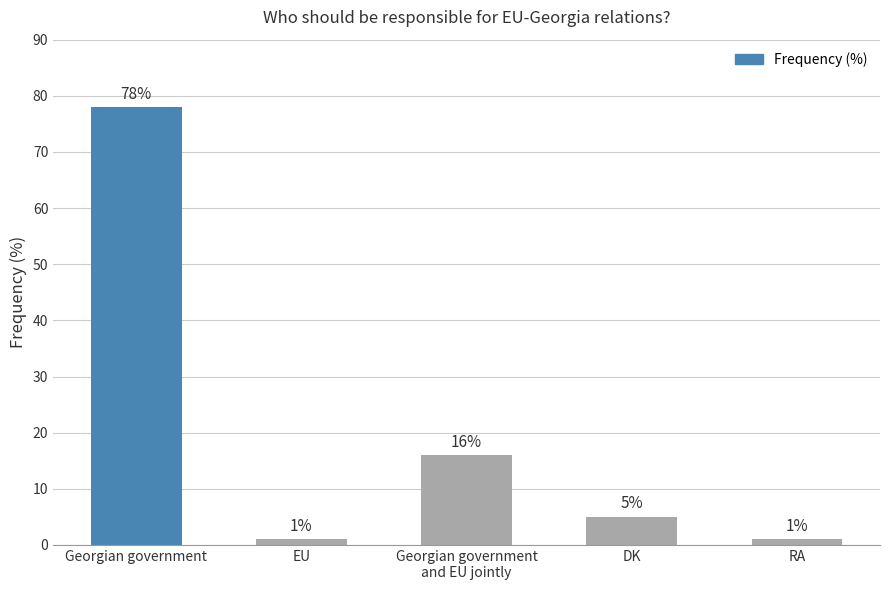

What is the label of the 1st bar from the left?

Georgian government